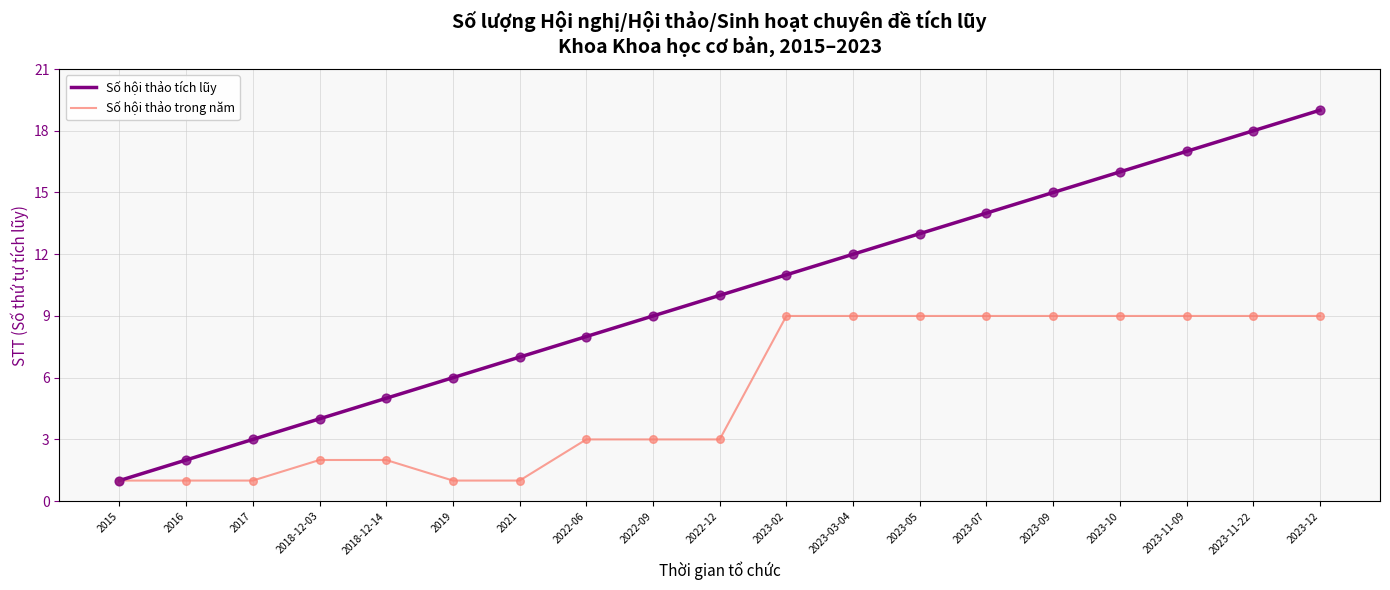

What is the total value across all series at 2023-11-09?

26